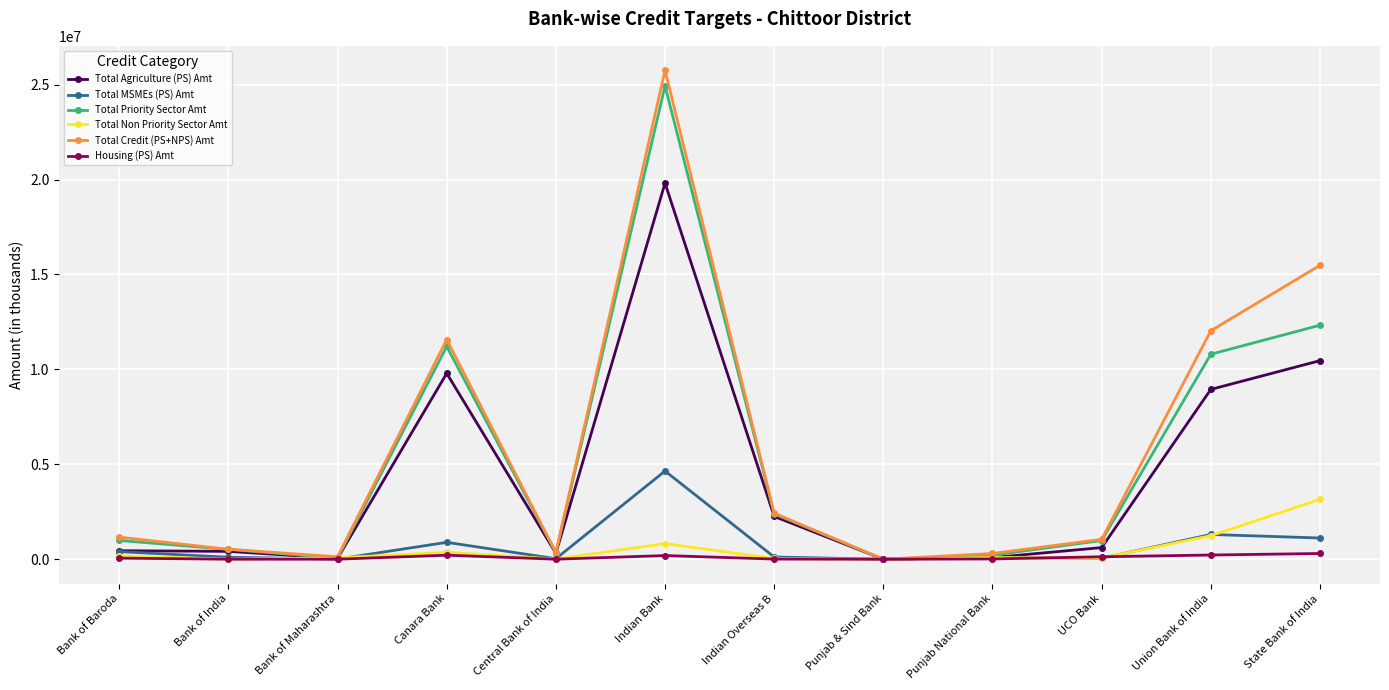

At how many categories does at least one series exceed 1449261?

5